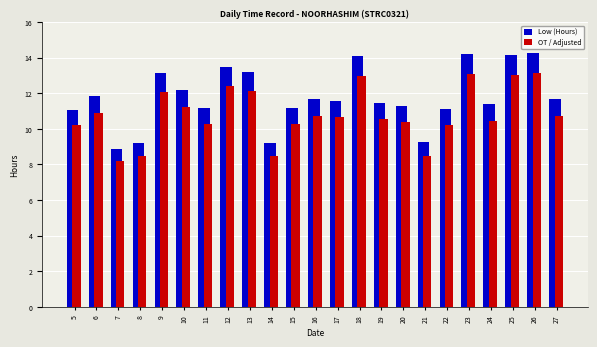

Is it true that Low (Hours) equals 4.1 at 16?

False